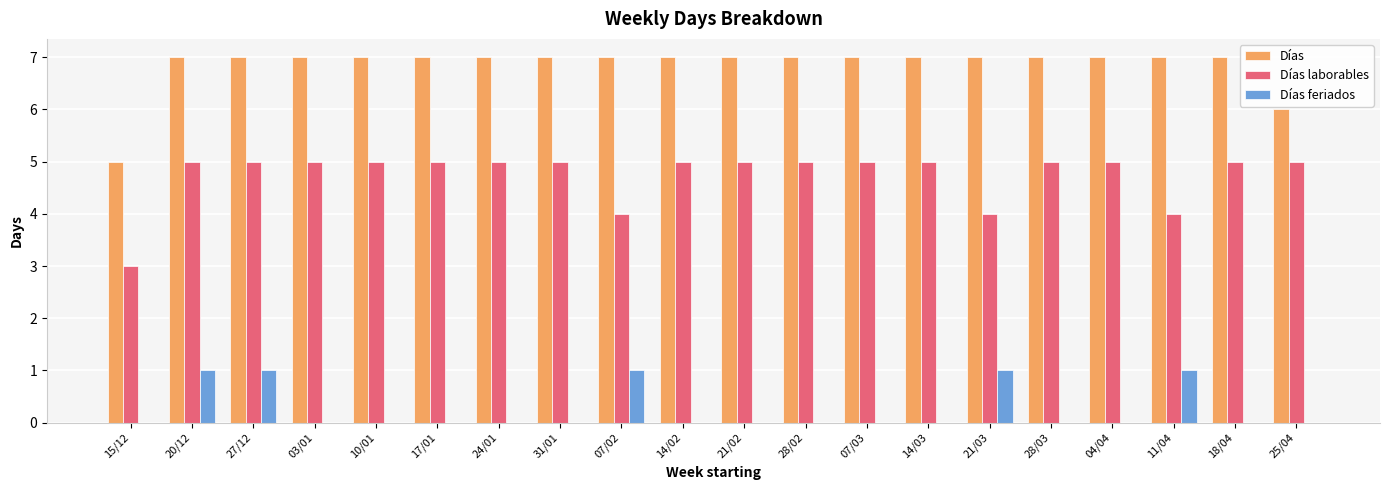

Is it true that Días feriados equals 0 at 27/12?

False